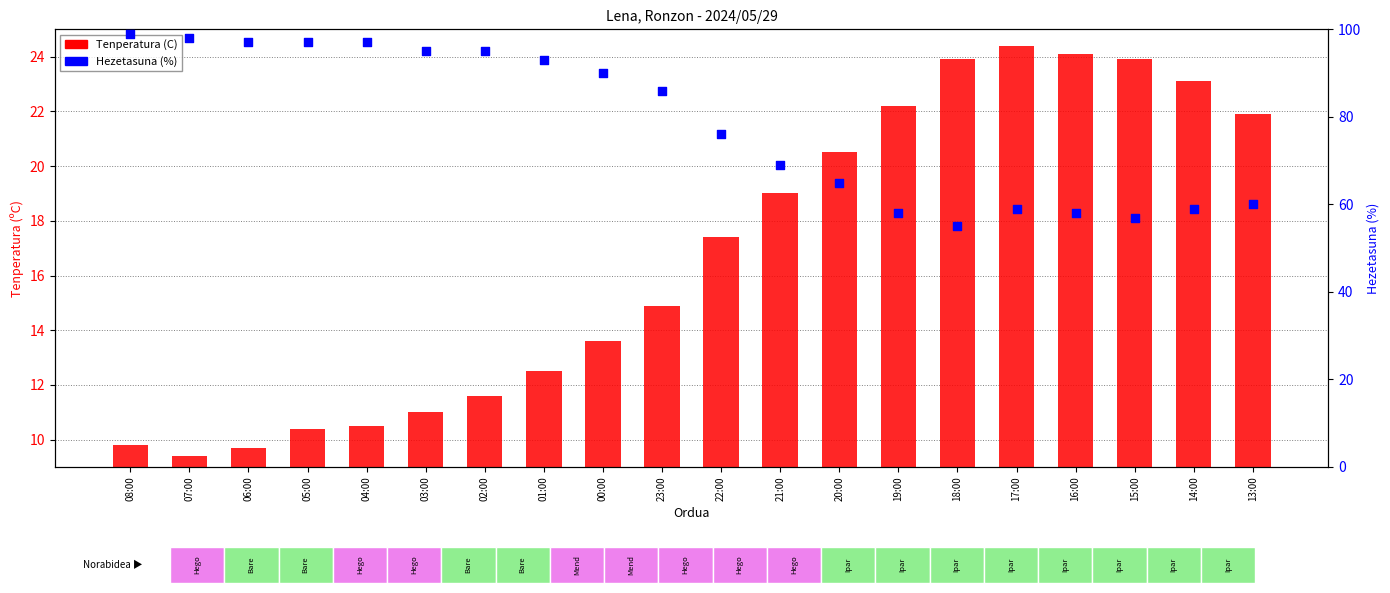

What are all the series names shown in the legend?

Tenperatura (C), Hezetasuna (%)